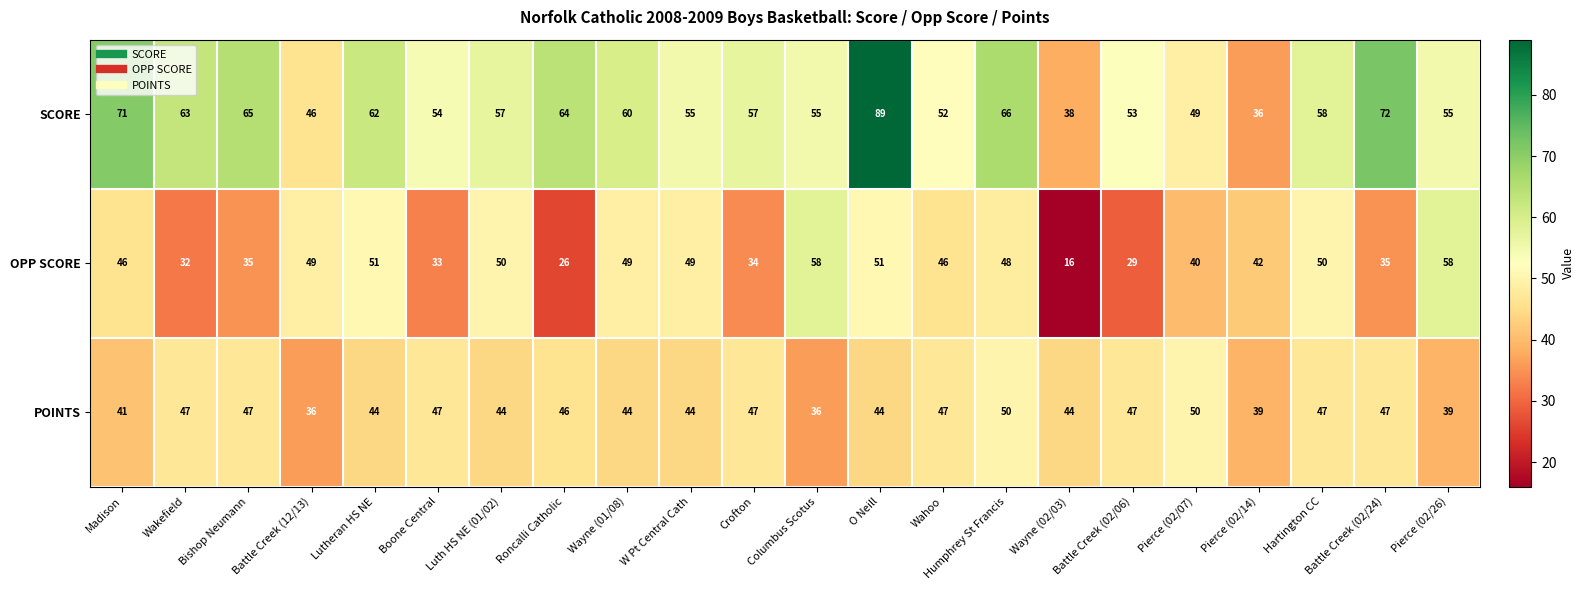

Count the number of categories in the chart.

22